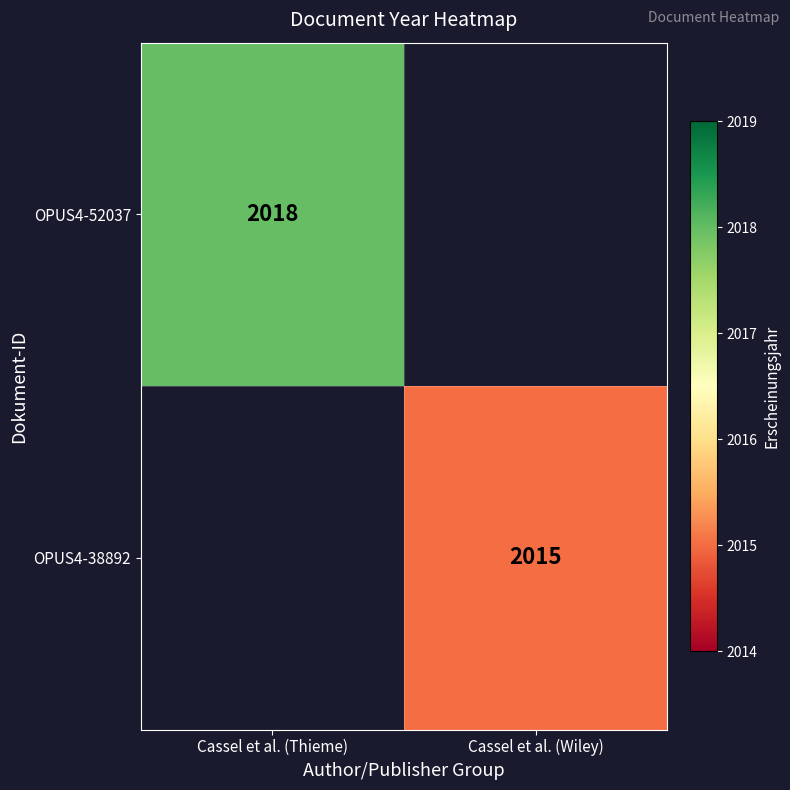

Is it true that OPUS4-38892 equals 2015 at Cassel et al. (Wiley)?

True